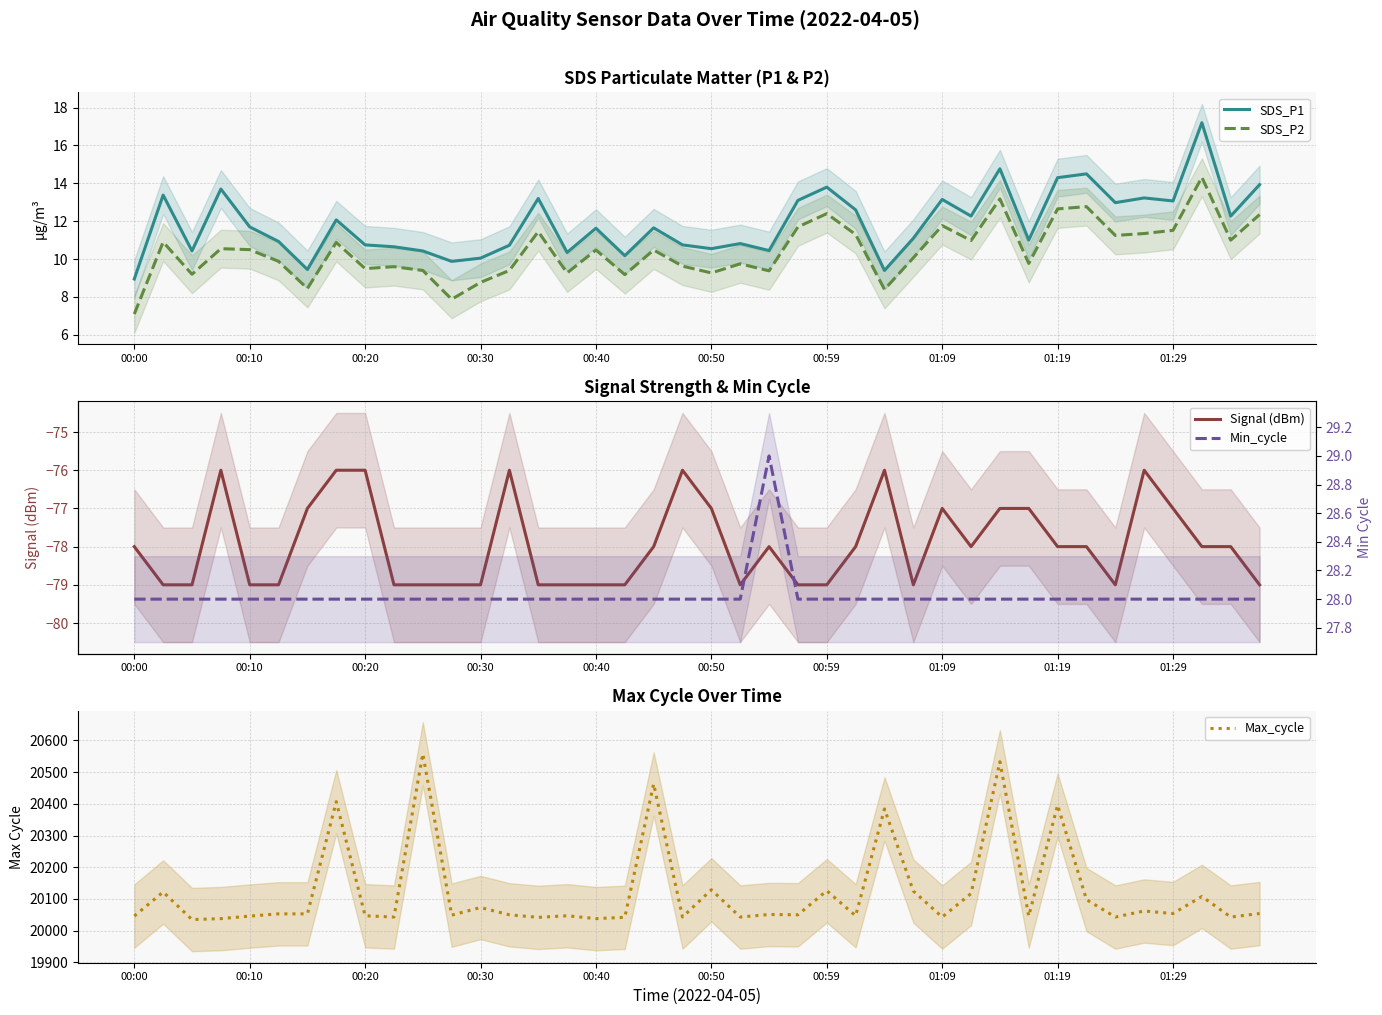

True or false: Max_cycle has a value of 20043.0 at 01:29.

True